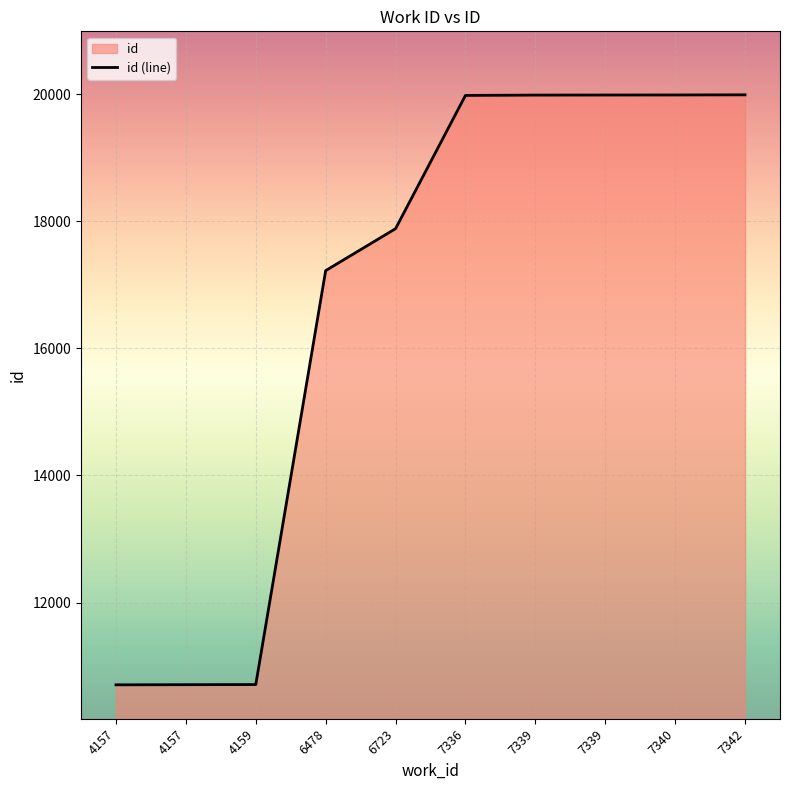

Reading right to left, what are all the values shown in this chart?

7342=19992	7340=19990	7339=19989	7339=19988	7336=19983	6723=17885	6478=17225	4159=10709	4157=10707	4157=10705